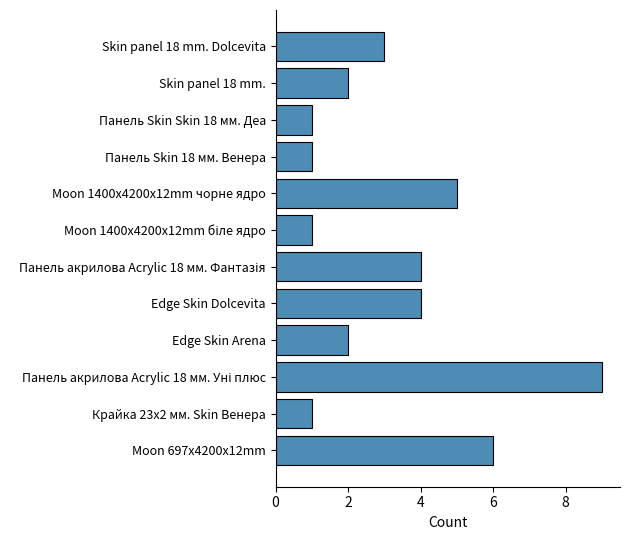

How many categories are shown in the chart?

12